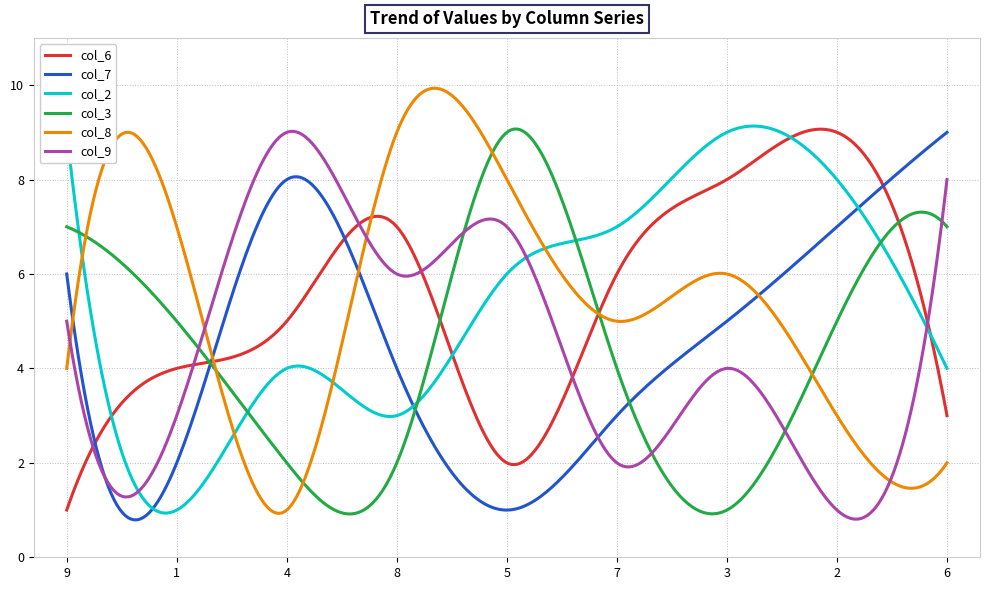

What is the maximum value for col_7?

9.0